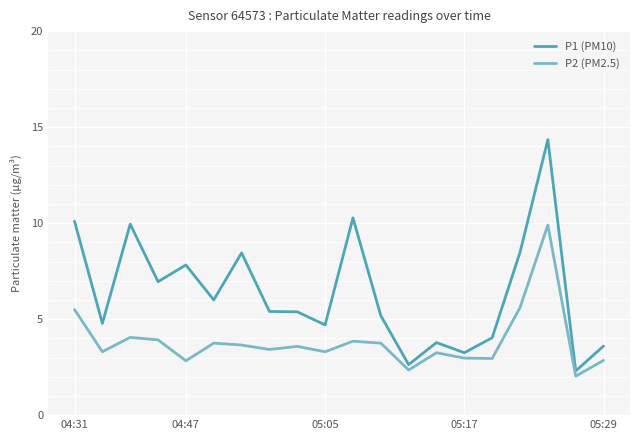

List the series in order of their overall mean, lowest first.

P2 (PM2.5), P1 (PM10)